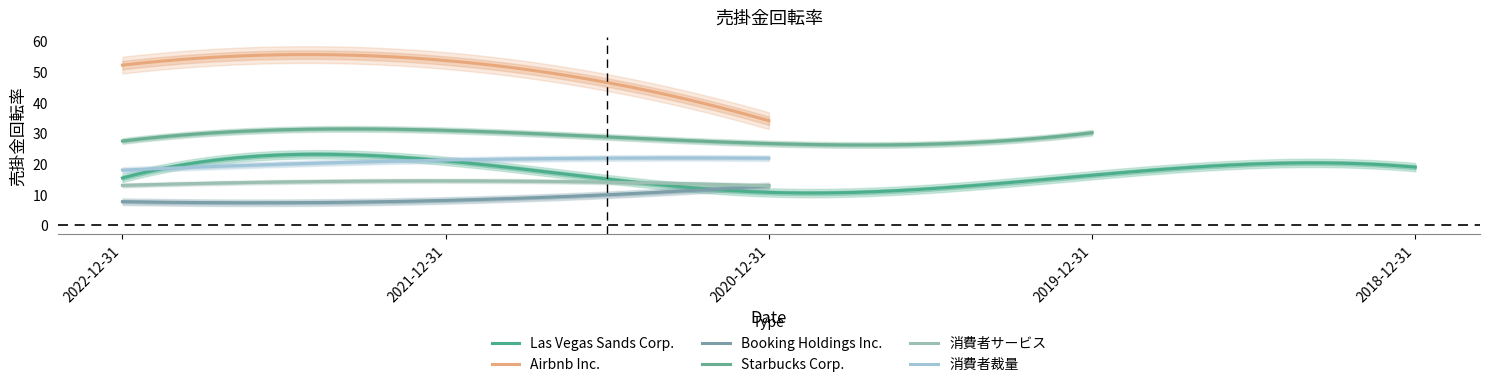

What is the difference between the 消費者裁量 values at 2018-12-31 and 2022-12-31?

18.0